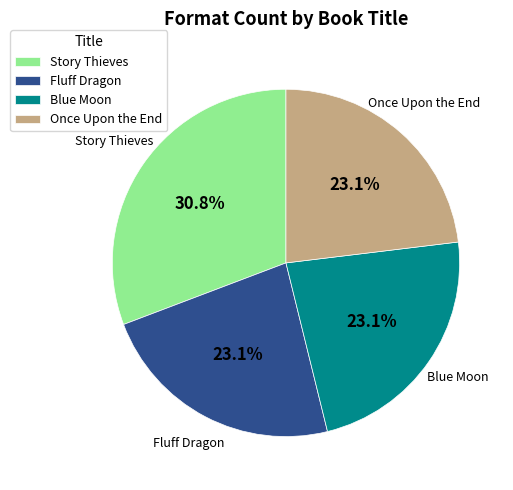

True or false: Once Upon the End accounts for 33% of the total.

False